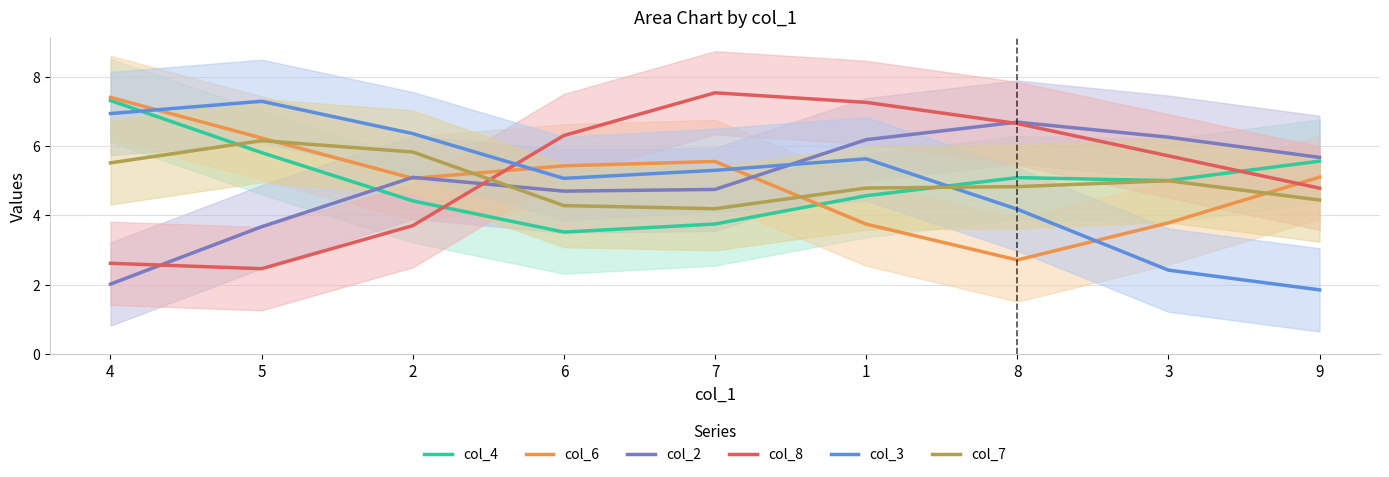

True or false: col_4 has a value of 4.4 at 2.

True